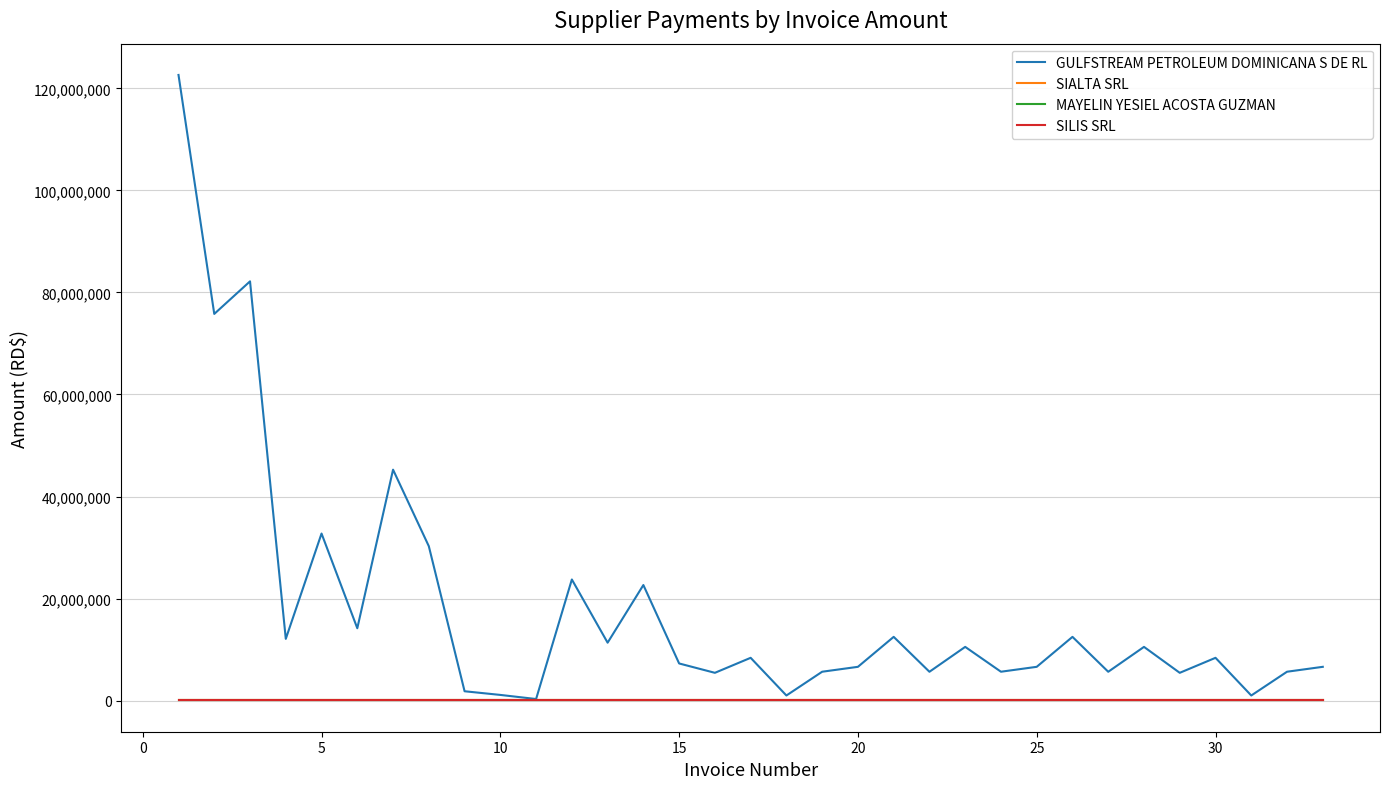

Which series has the largest total across all categories?

GULFSTREAM PETROLEUM DOMINICANA S DE RL